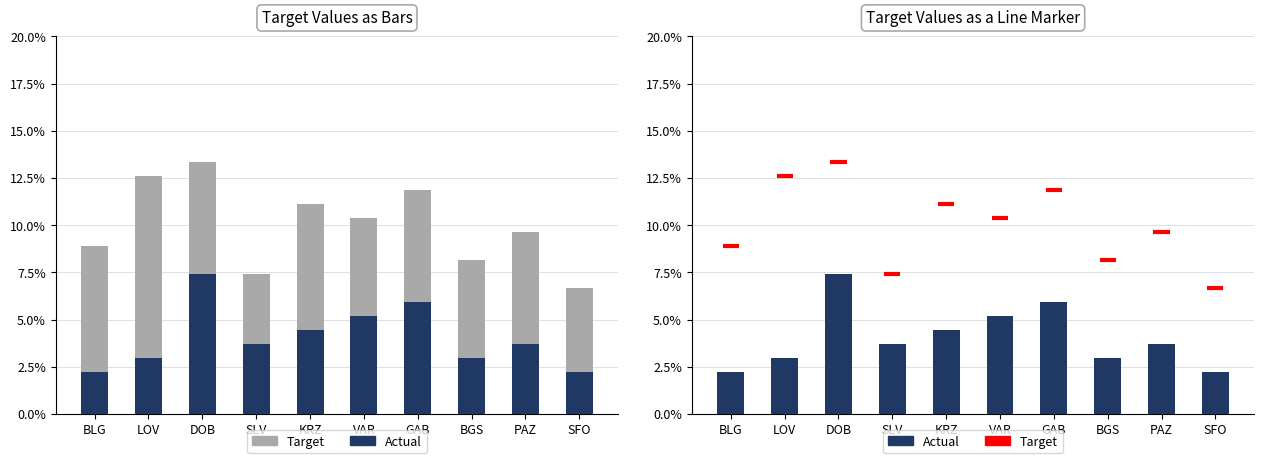

Are the bars horizontal?

No